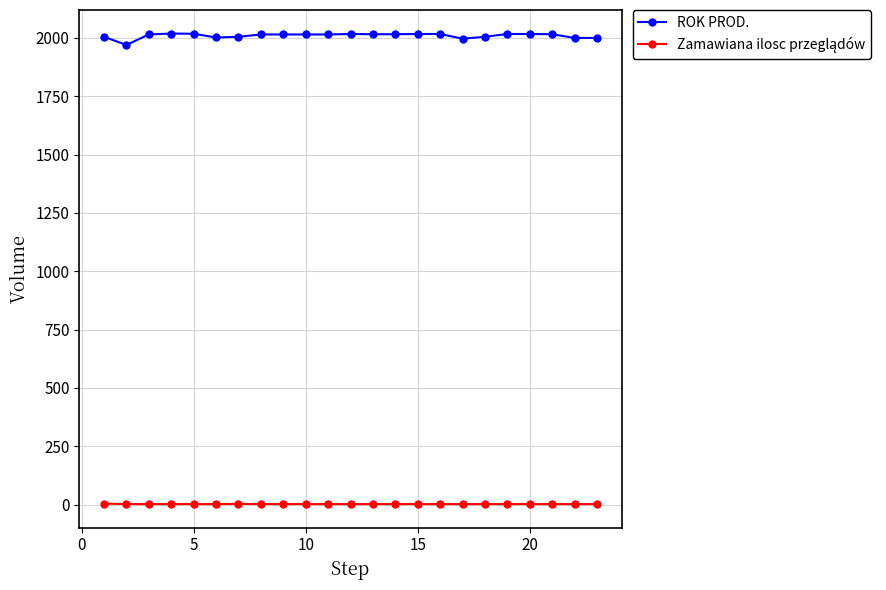

How many lines are shown in the chart?

2